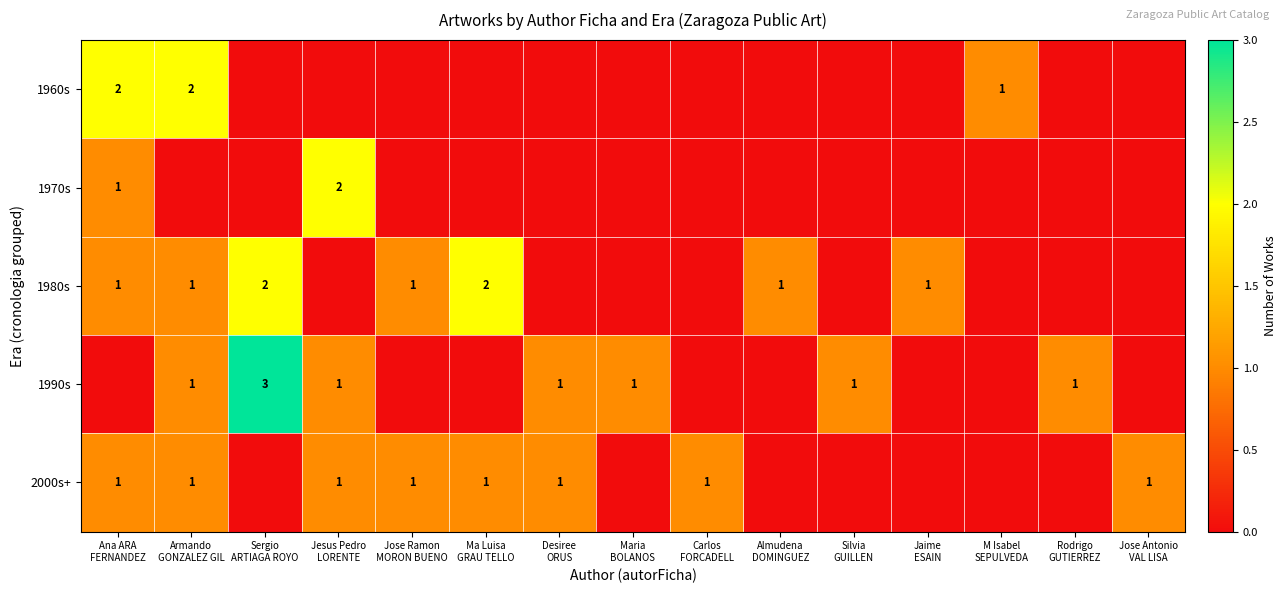

True or false: 2000s+ has a value of 0 at Almudena DOMINGUEZ.

True